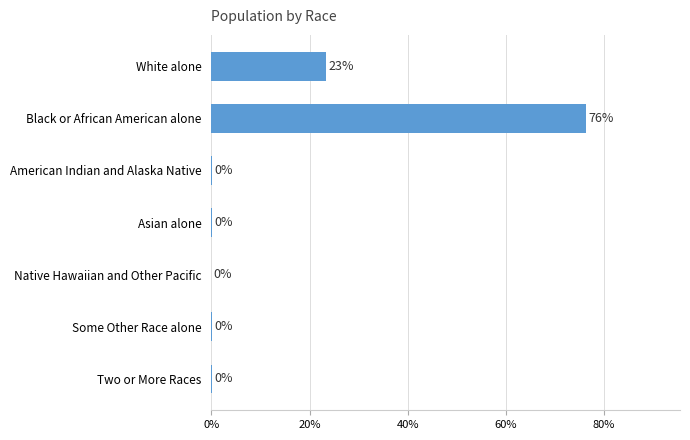

Which label corresponds to the largest value in the chart?

Black or African American alone